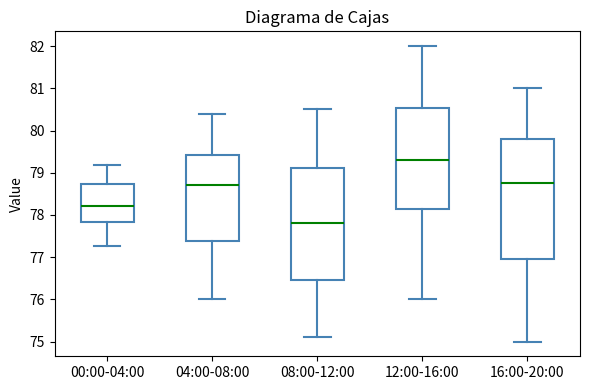

Where does the lower whisker of the box for 08:00-12:00 end on the y-axis? The values are not printed on the chart, so give them approximately, as read against the axis.

75.1